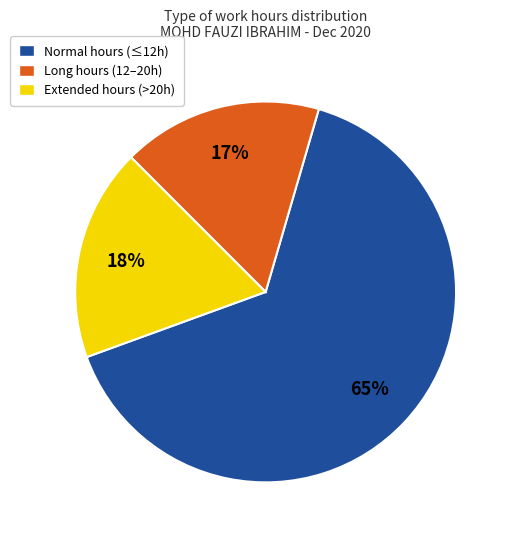

How many slices are in this pie chart?

3